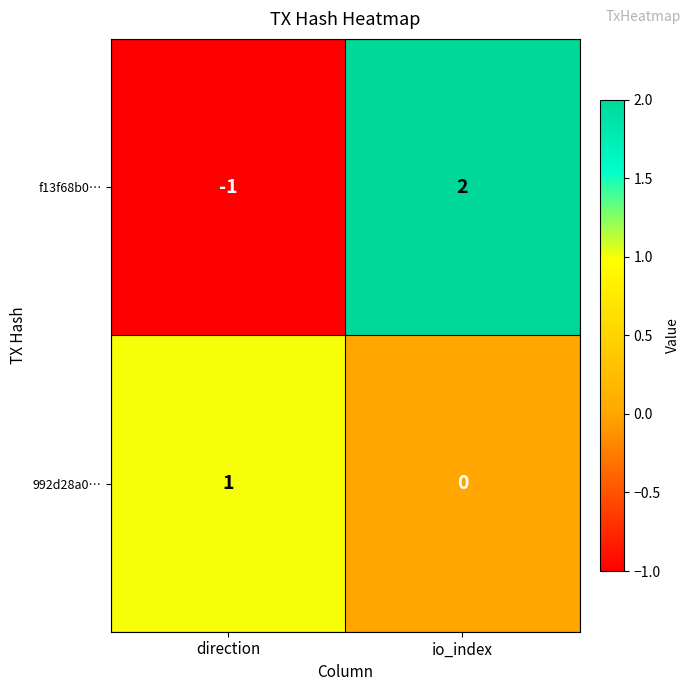

Between direction and io_index, which series saw the biggest shift?

f13f68b0…